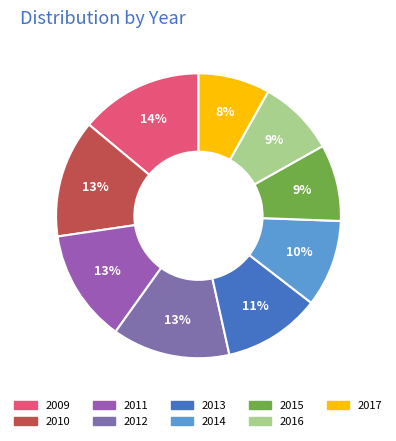

Is it true that 2011 is 13% of the pie?

True